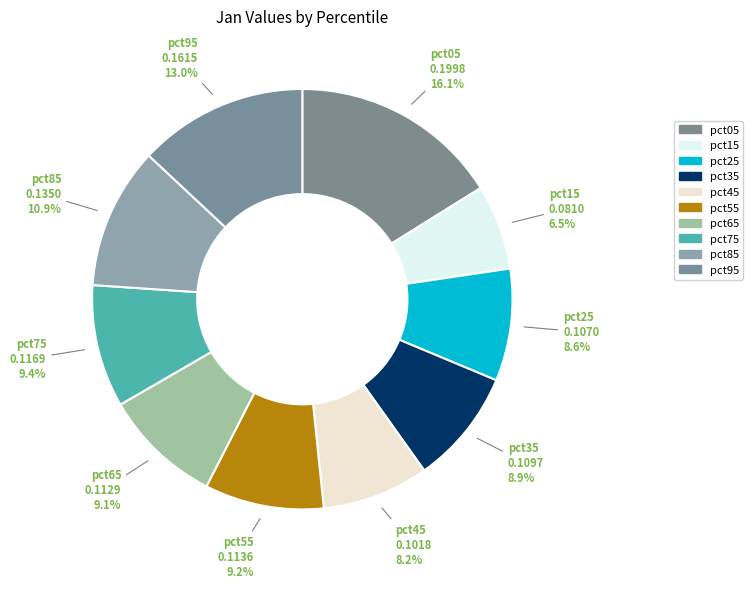

How many slices are in this pie chart?

10